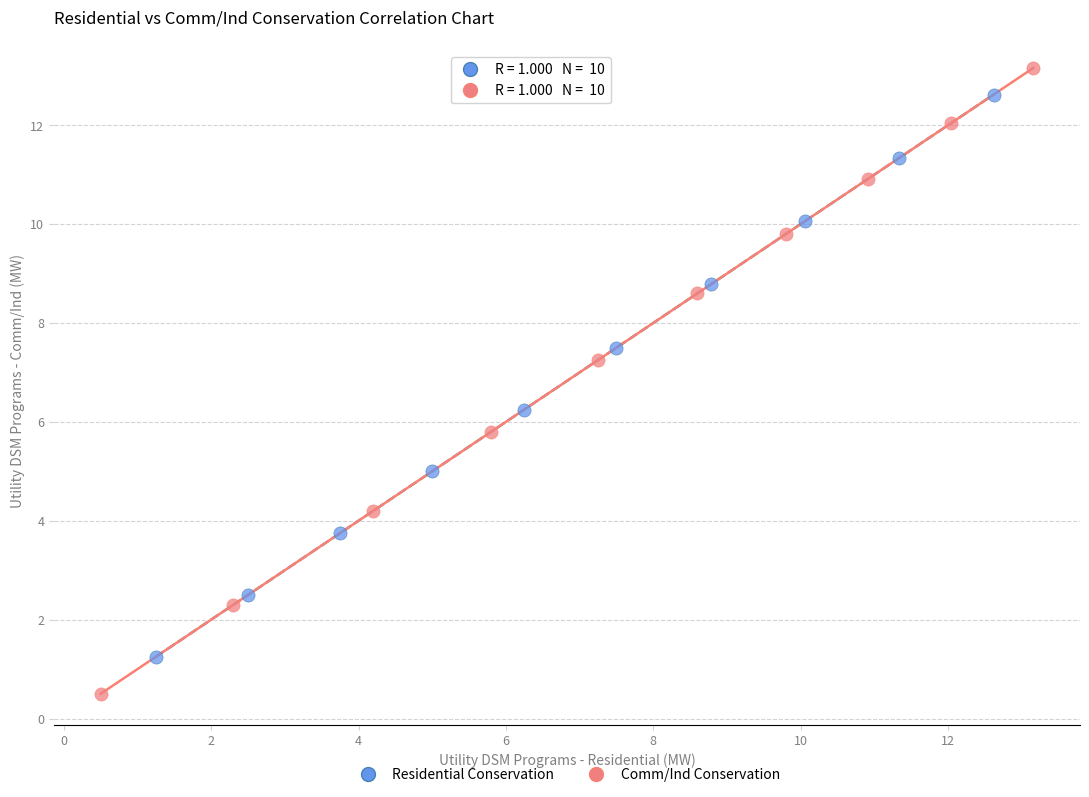

Which series contains the lowest Y value?

Comm/Ind Conservation